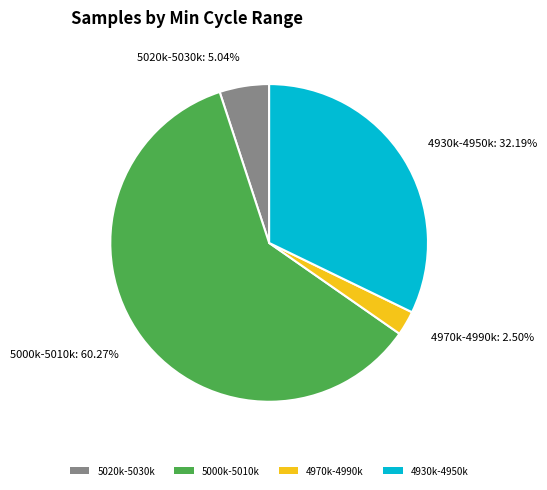

Does any single category account for the majority?

Yes